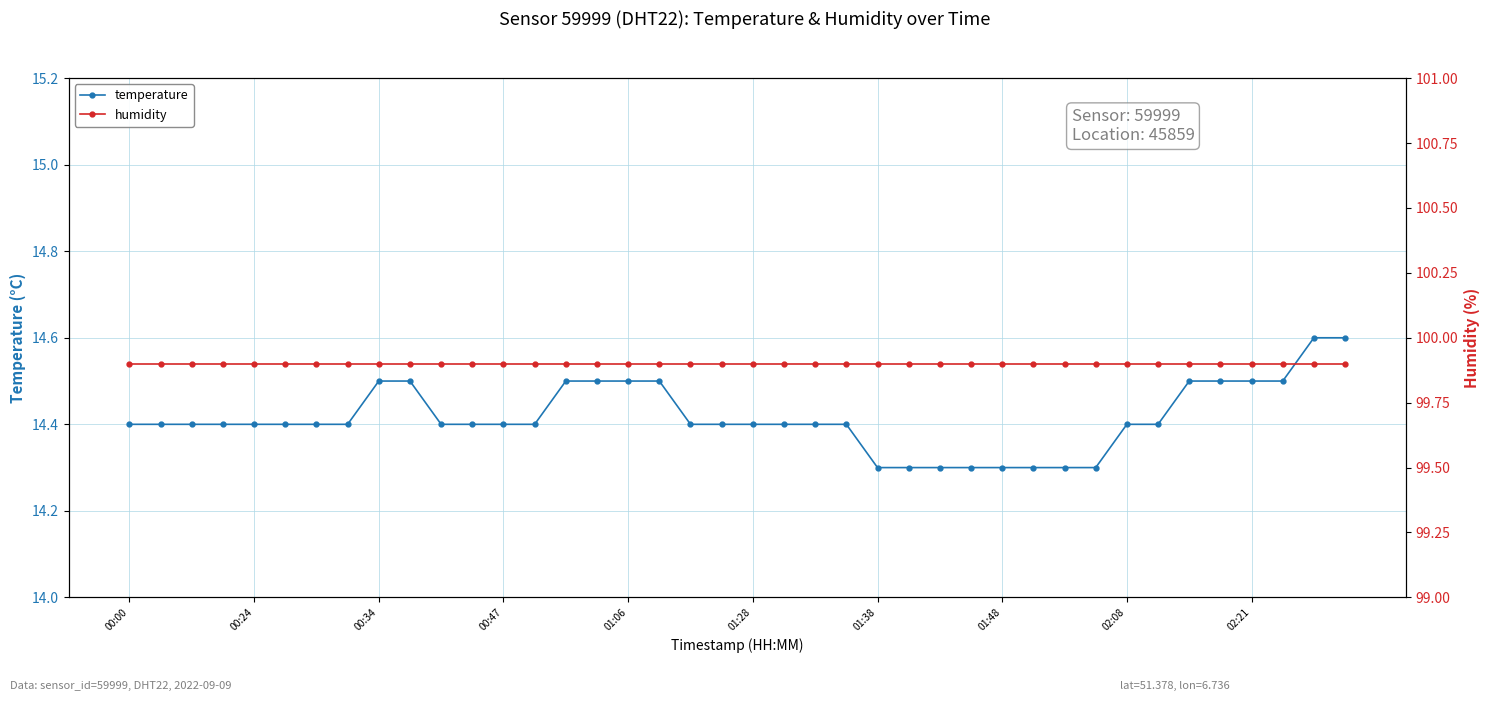

Rank the series by their maximum value, from lowest to highest.

temperature, humidity